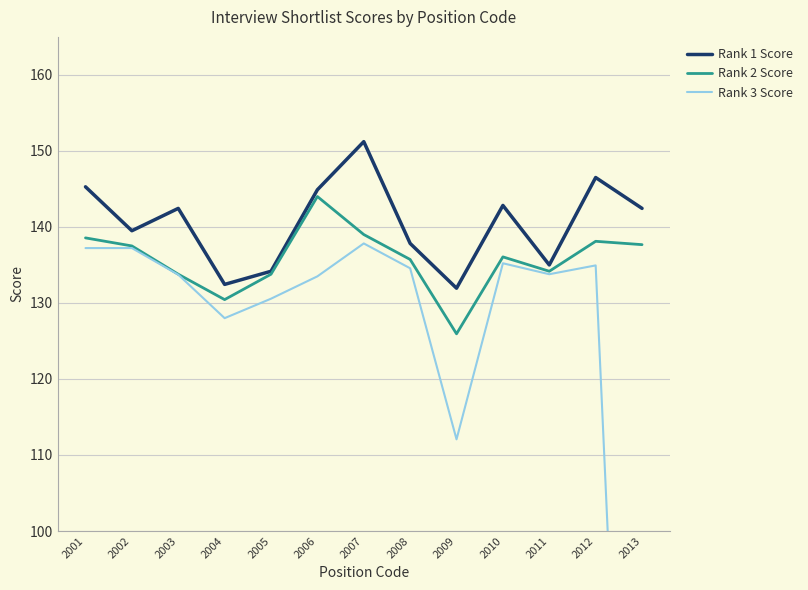

What is the difference between the highest and lowest values at 2002?

2.3